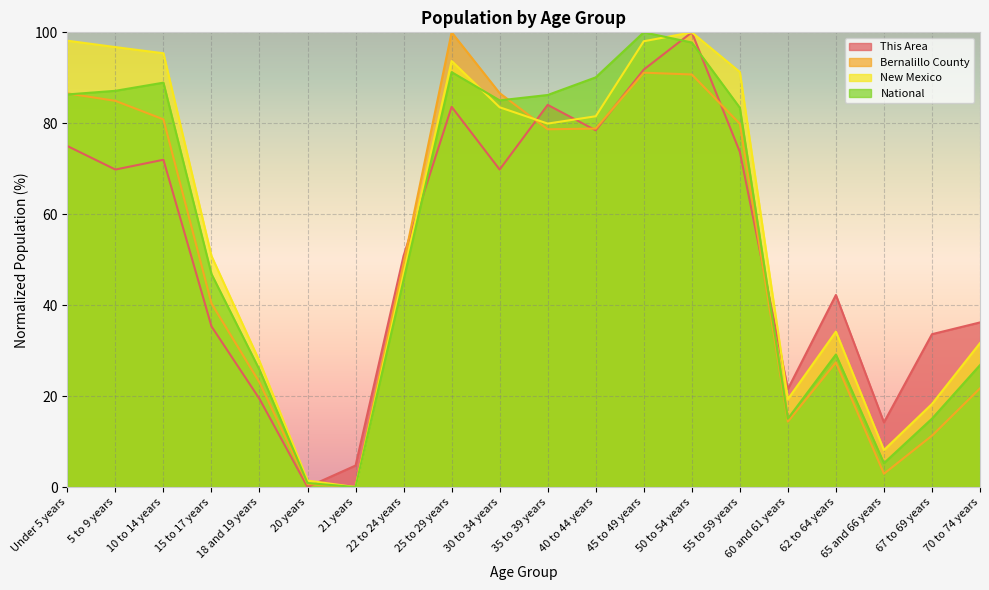

What are all the series names shown in the legend?

This Area, Bernalillo County, New Mexico, National